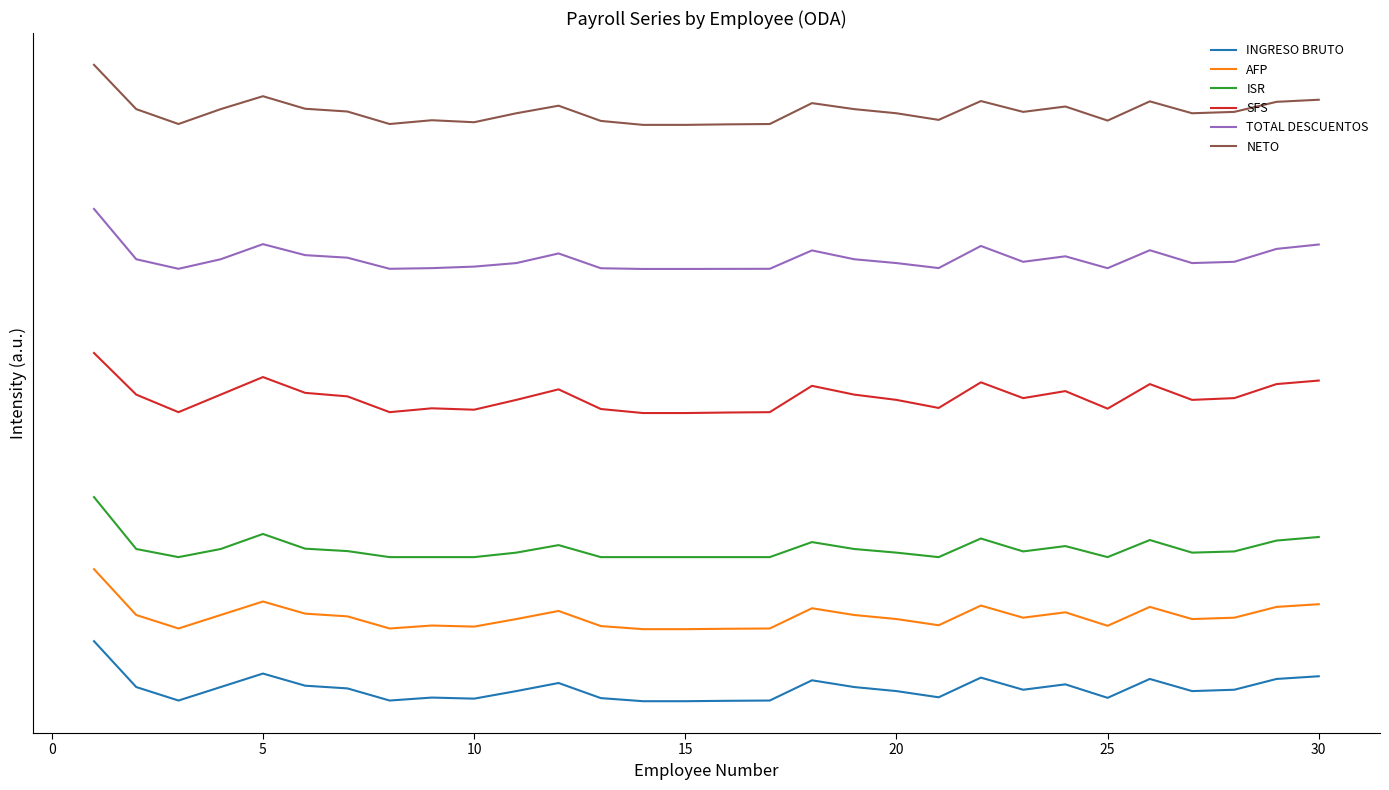

True or false: INGRESO BRUTO and TOTAL DESCUENTOS cross at least once.

False